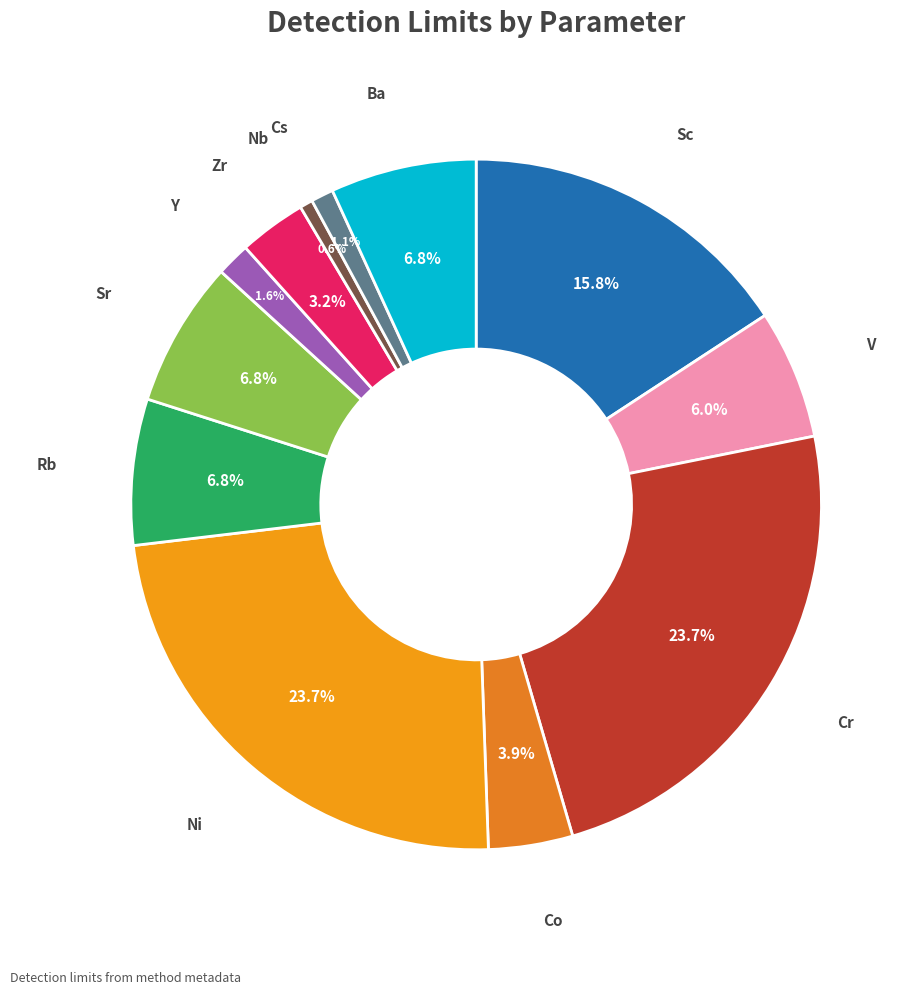

Does any single category account for the majority?

No